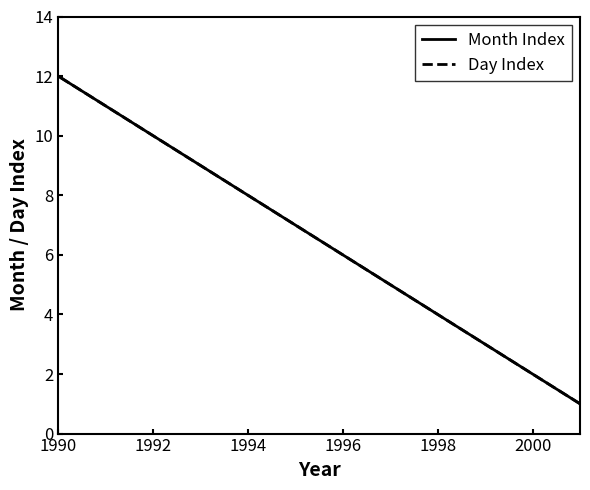

What is the highest value of the Day Index series?

12